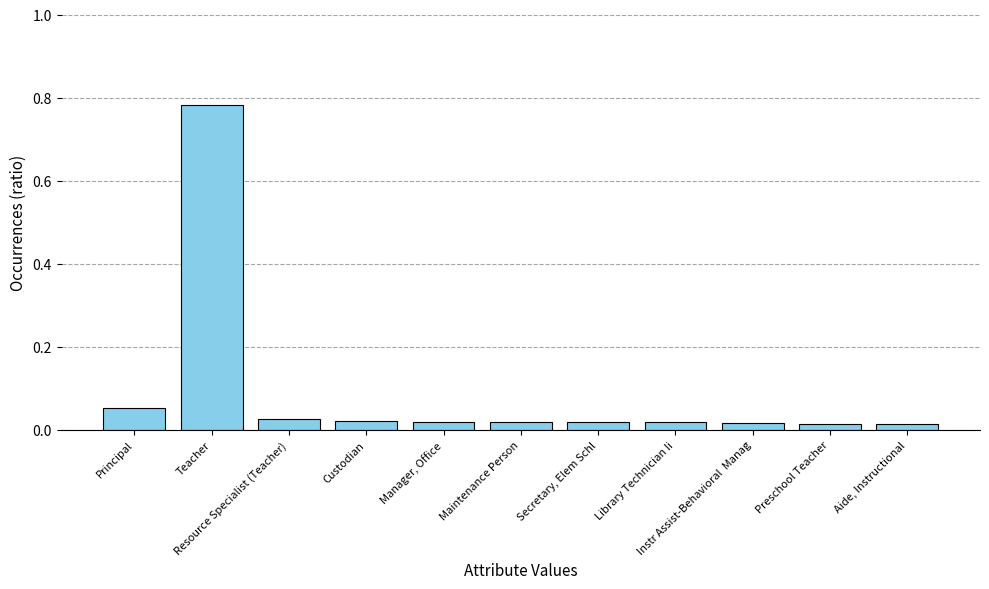

What is the sum of all values?

1.0